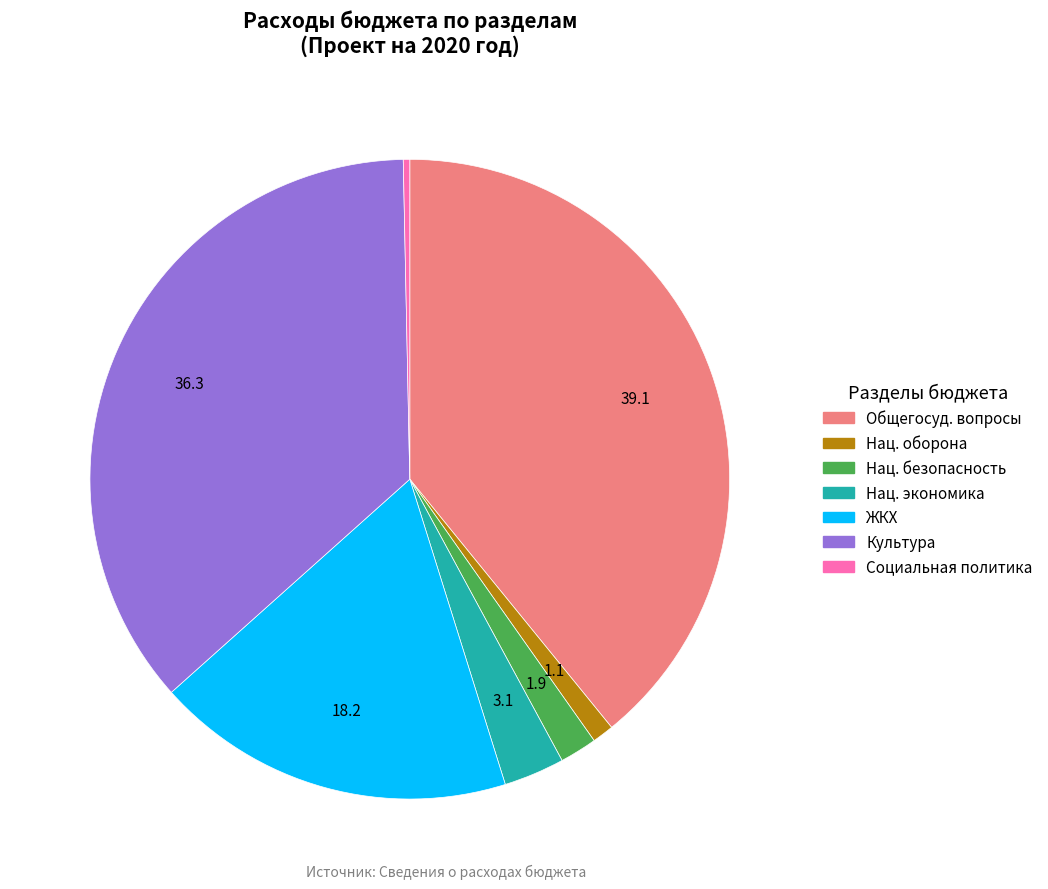

The Социальная политика slice represents 0% of the pie. True or false?

True